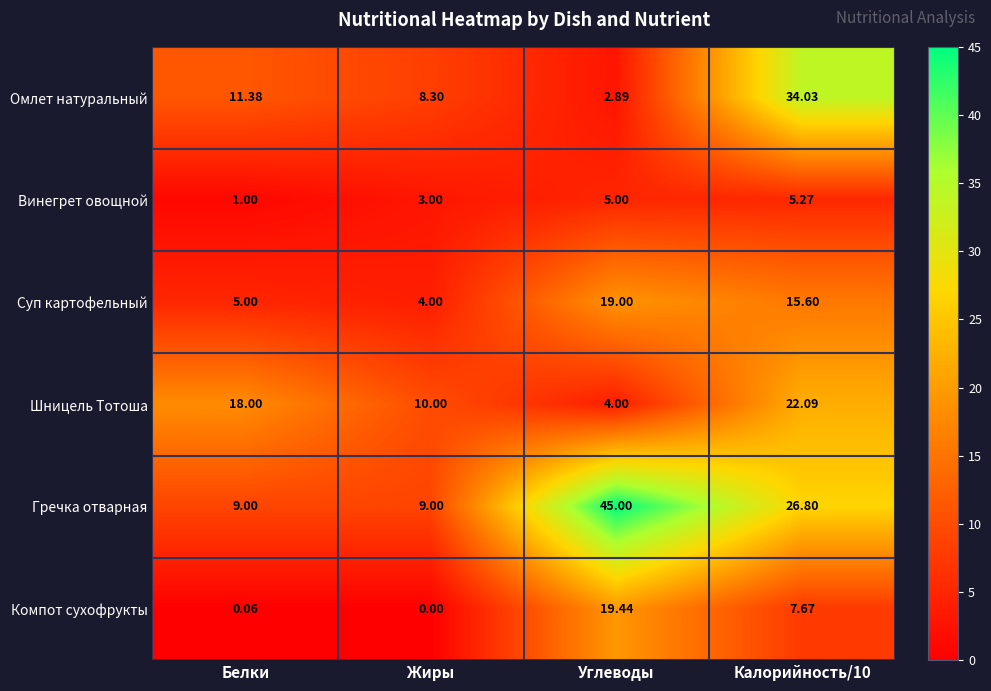

Where does the Суп картофельный series first go above 15?

Углеводы